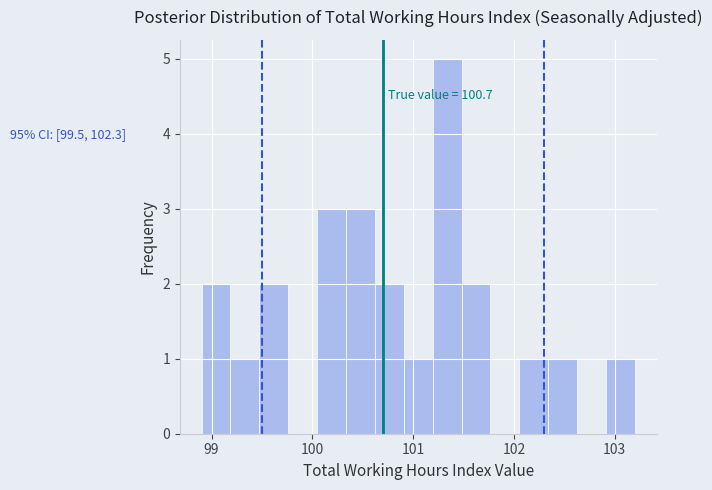

Read against the x-axis, roughly where is the centre of the tallest bar?

101.3